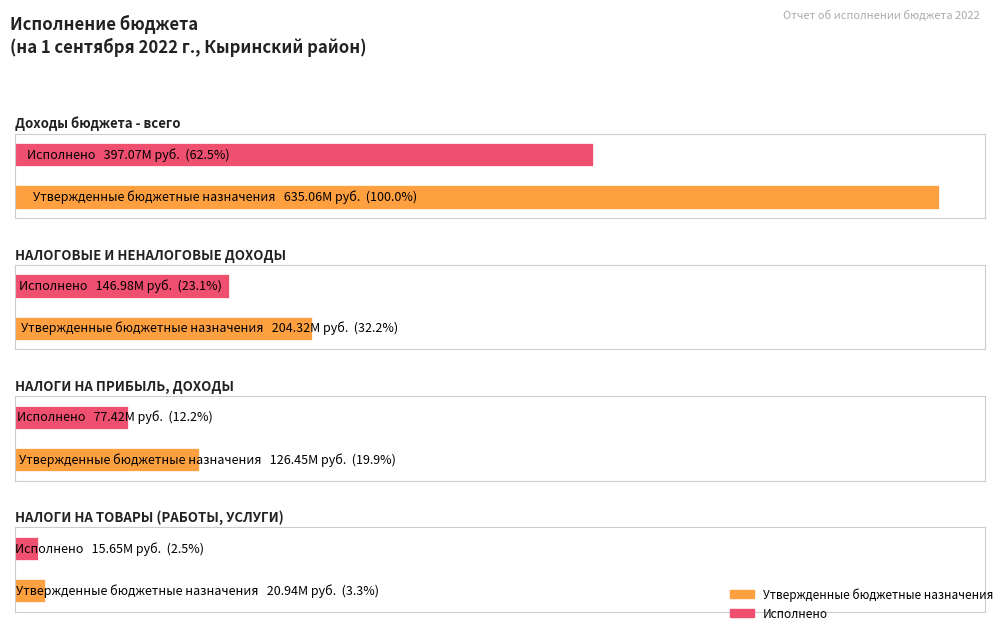

What is the greatest value displayed?

635060926.5